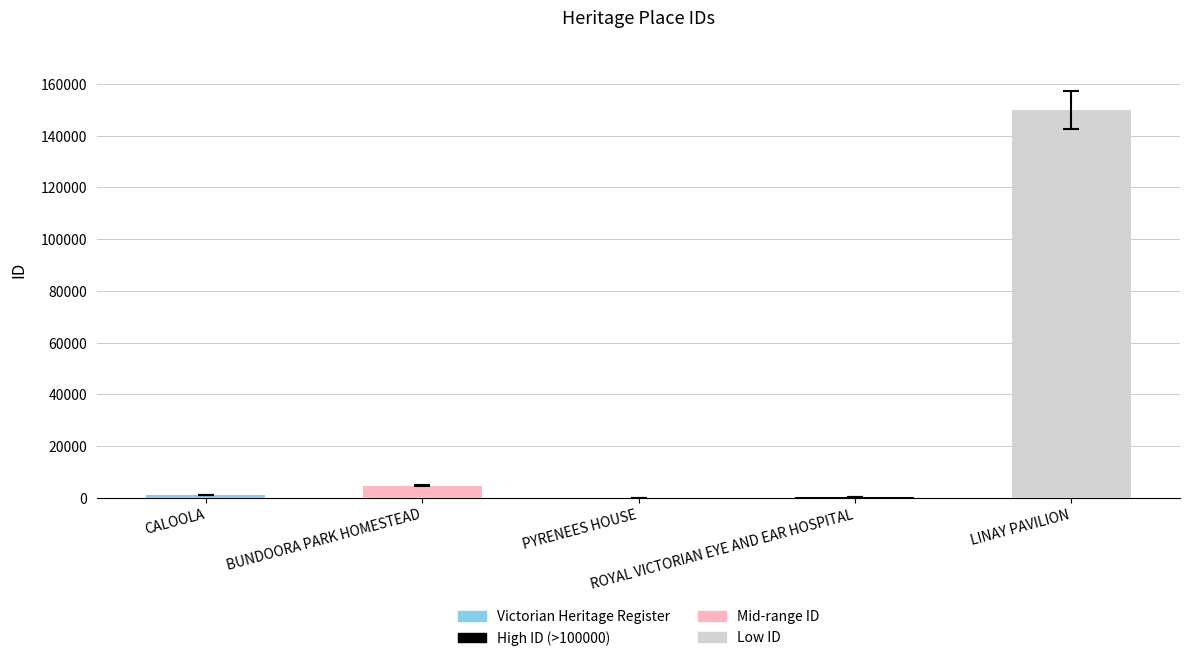

What is the greatest value displayed?

149928